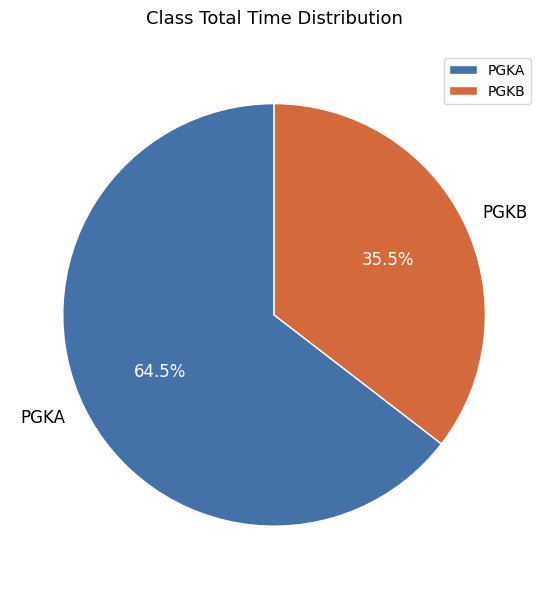

The PGKB slice represents 41% of the pie. True or false?

False